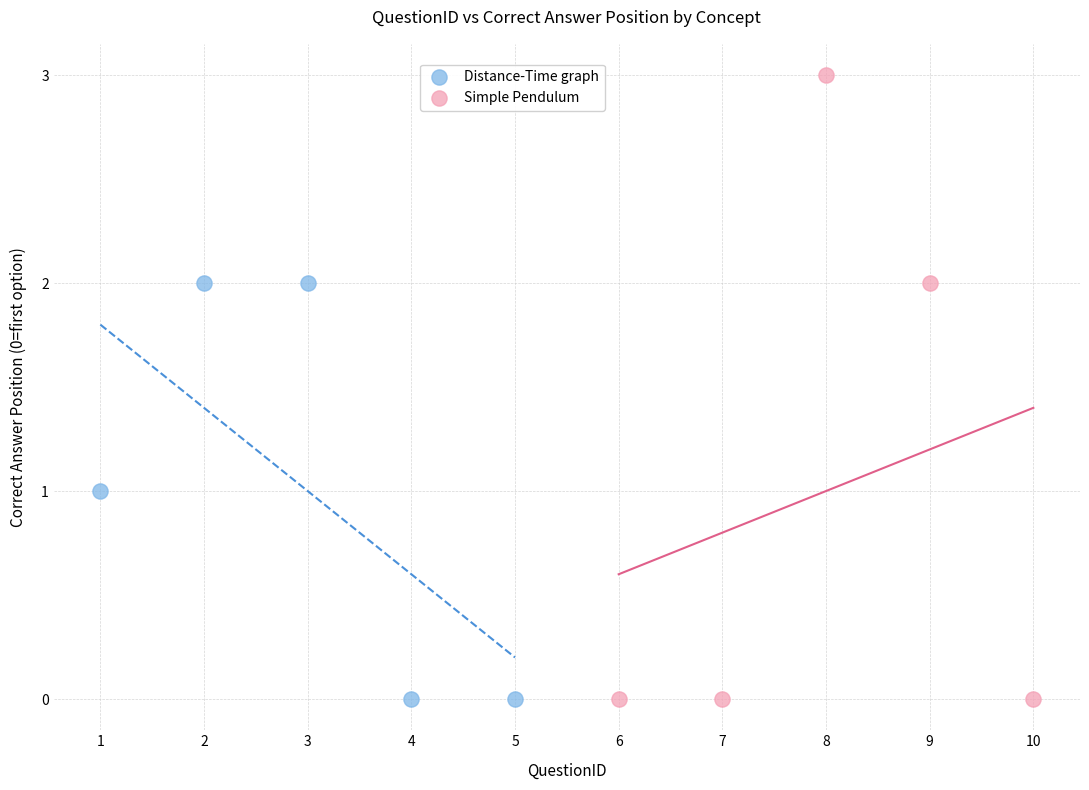

Which series has the widest spread of Y values?

Simple Pendulum